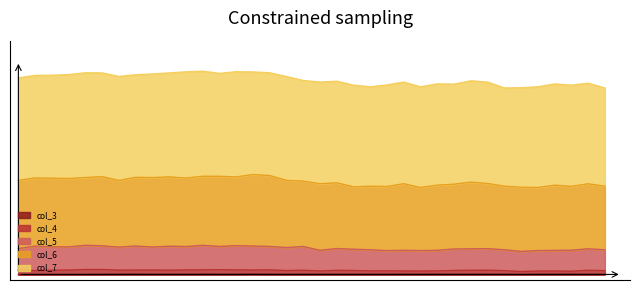

Does the chart display data point markers on the line(s)?

No